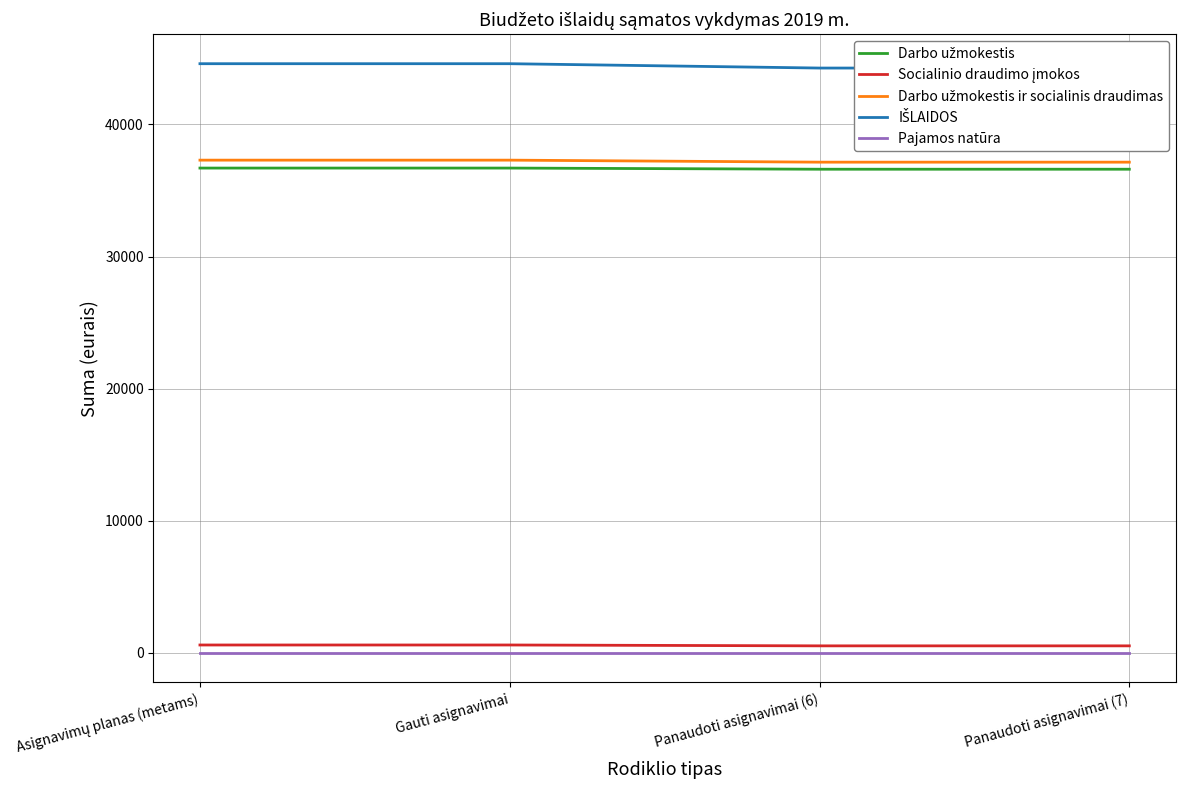

Is it true that Socialinio draudimo įmokos equals 929.8 at Gauti asignavimai?

False